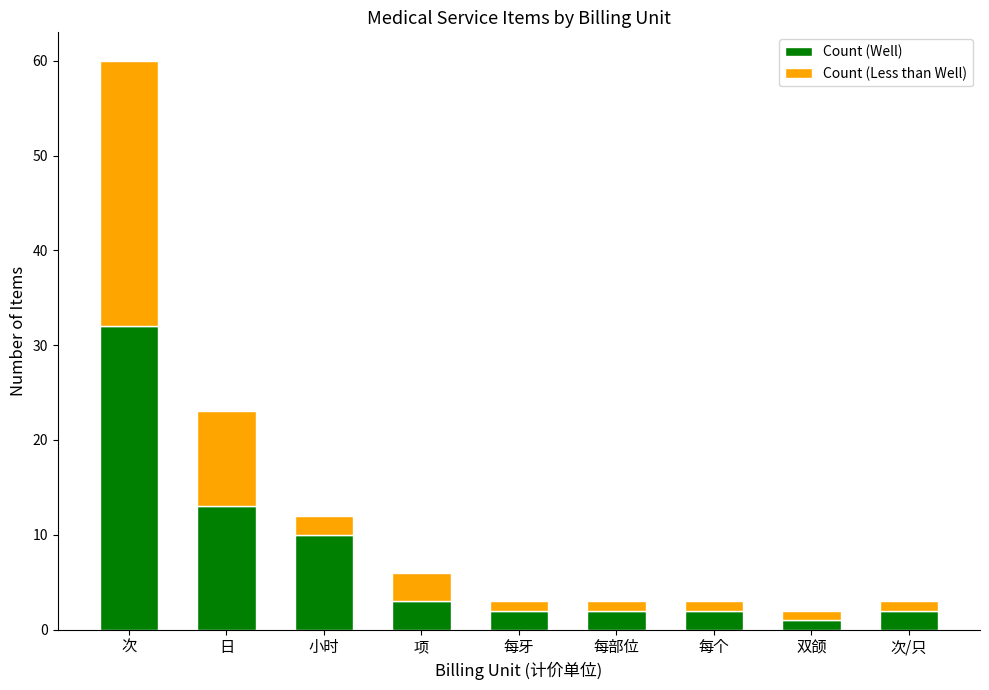

What is the maximum value for Count (Well)?

32